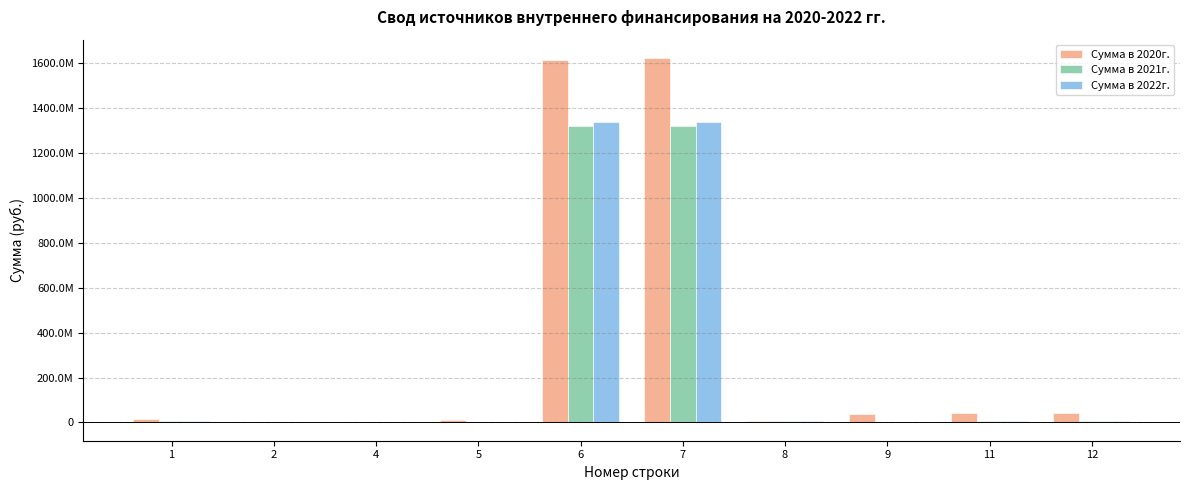

What are all the series names shown in the legend?

Сумма в 2020г., Сумма в 2021г., Сумма в 2022г.